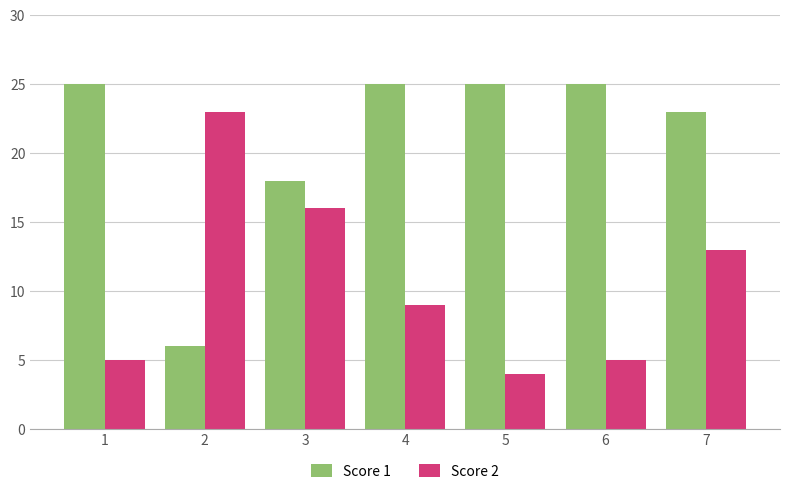

Reading right to left, list all the values displayed in this chart.

Score 1: 23	25	25	25	18	6	25
Score 2: 13	5	4	9	16	23	5